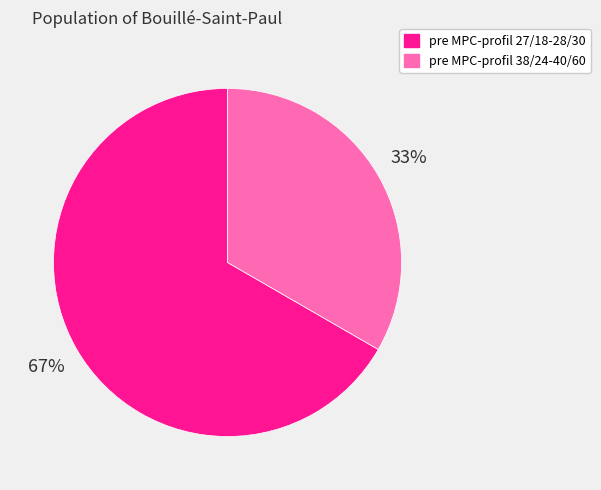

Is pre MPC-profil 27/18-28/30 the majority of the pie?

Yes